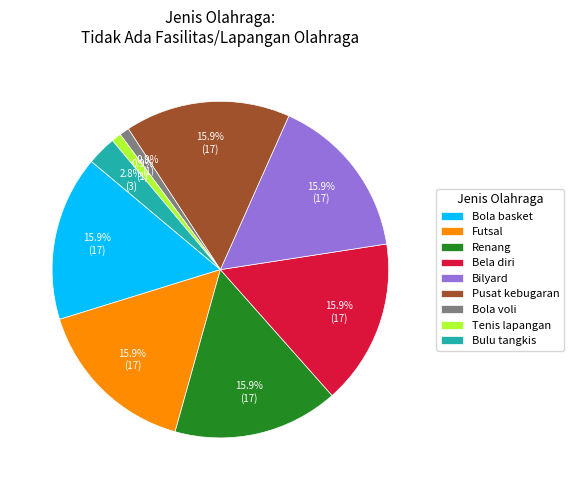

Is the sum of Bola voli and Bela diri greater than half?

No